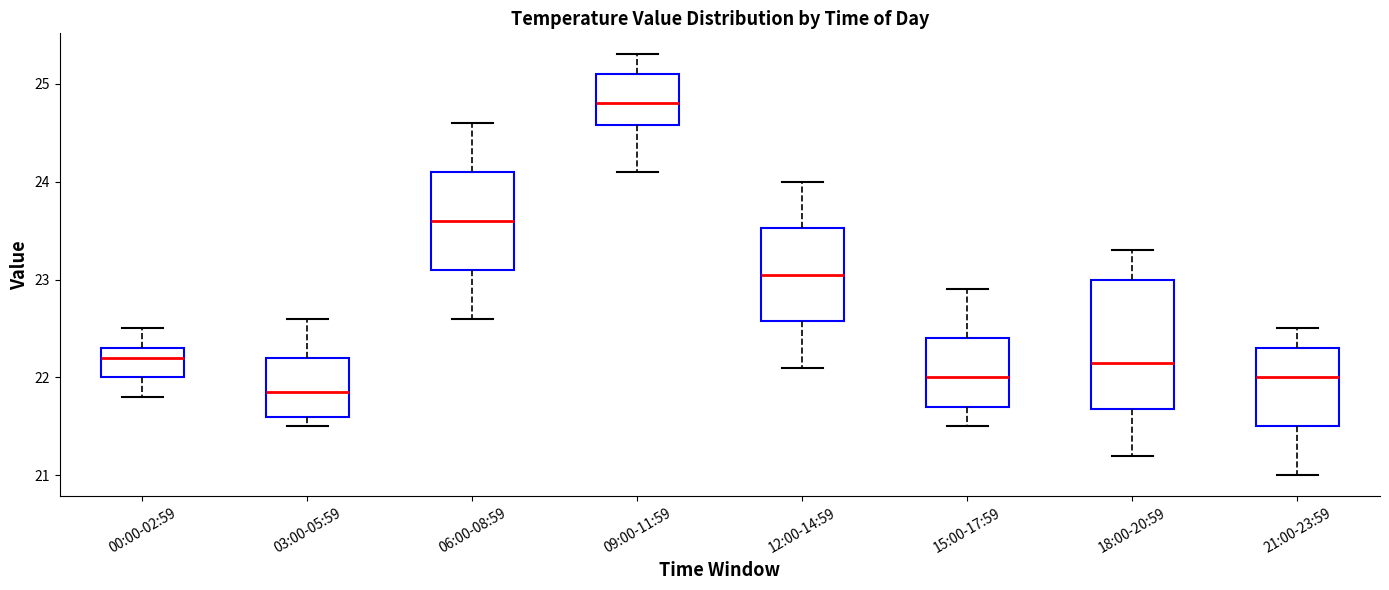

Comparing the boxes themselves (not the whiskers), which one is the tallest?

18:00-20:59